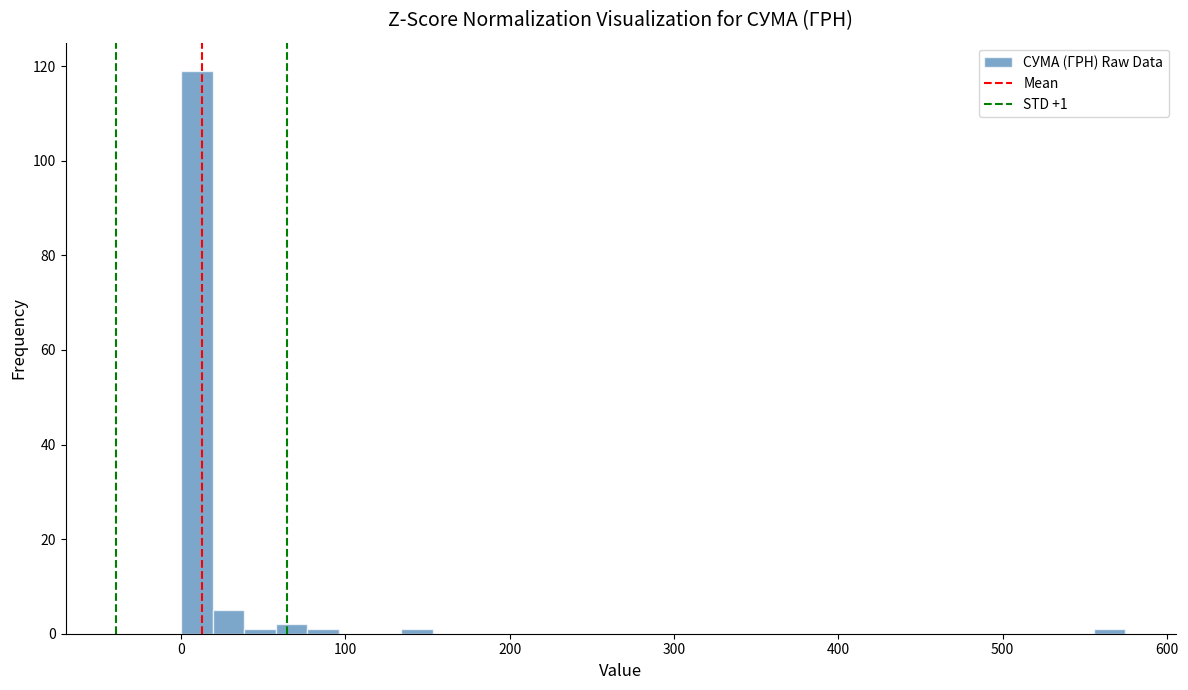

Read against the x-axis, roughly where is the centre of the tallest bar?

10